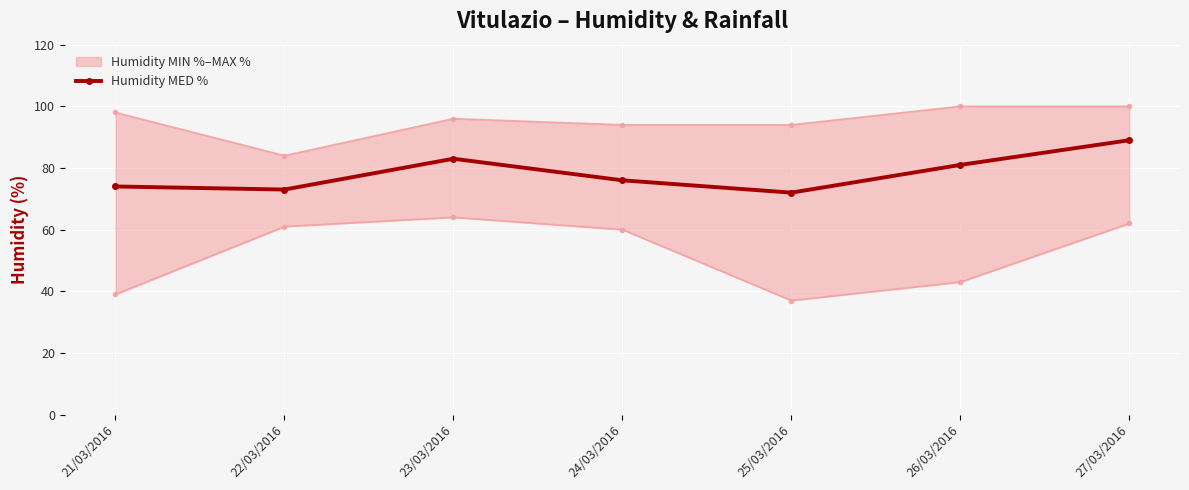

What is the label of the 6th point from the left?

26/03/2016